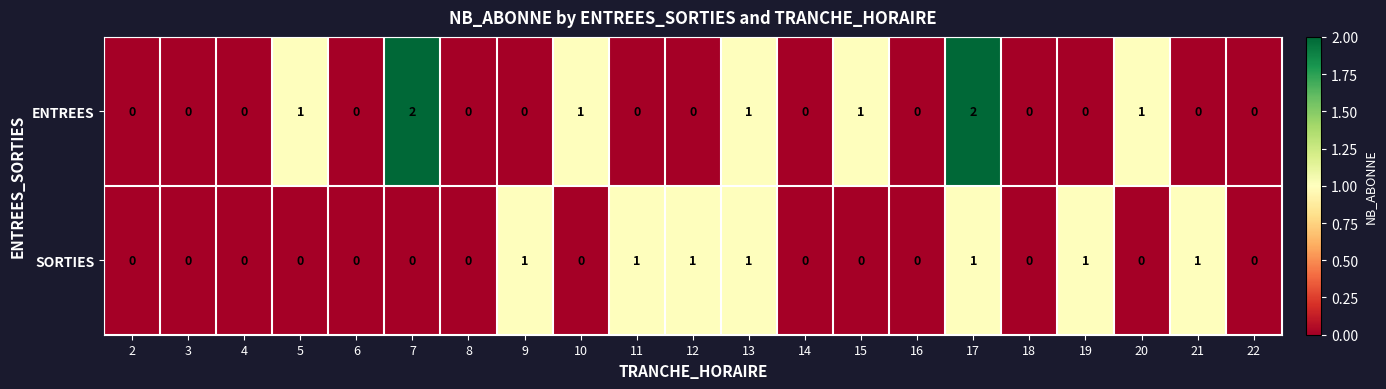

At which category is the sum across all series the highest?

17